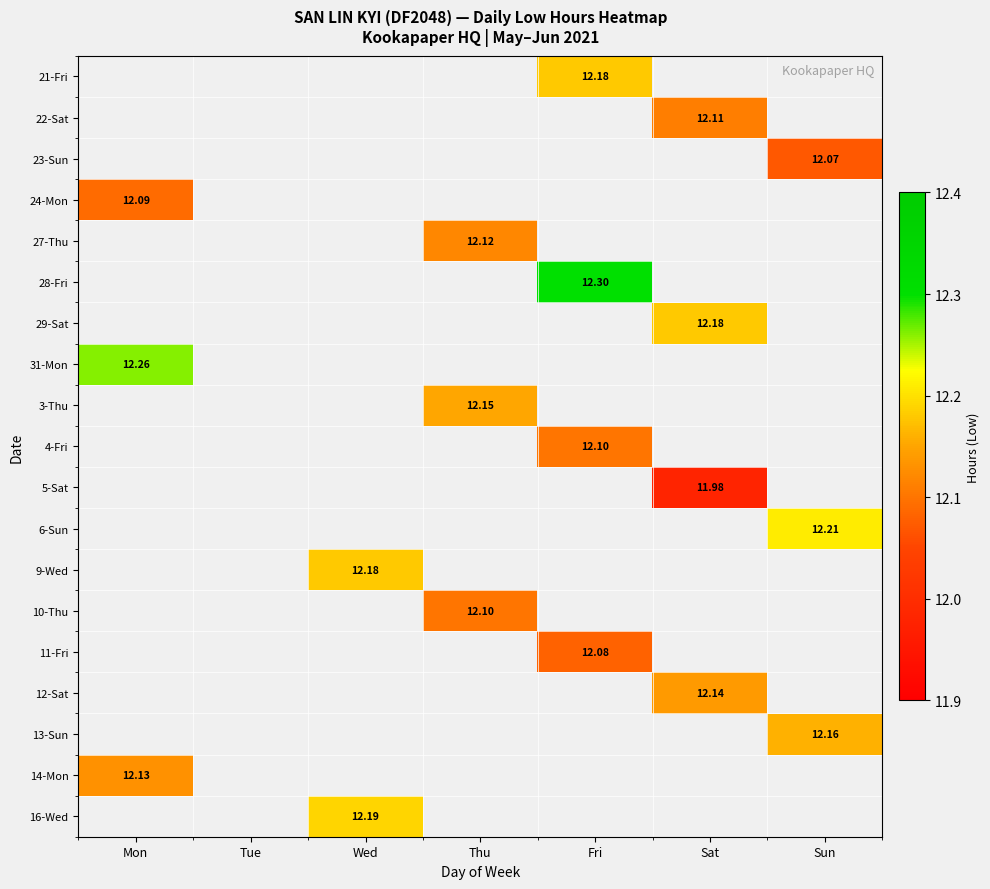

At which label is 24-Mon closest to 12?

Mon